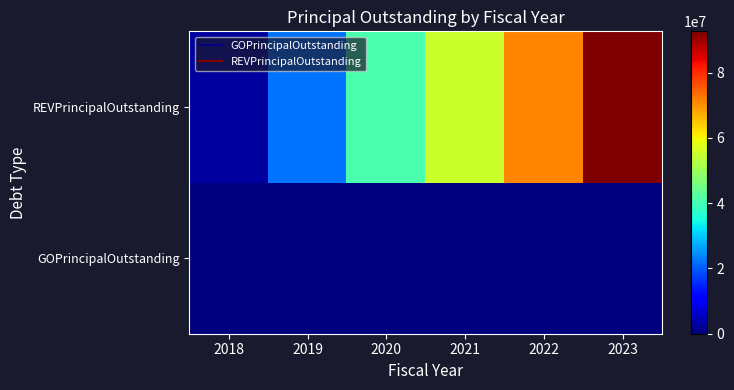

Which series changed the most between 2019 and 2022?

REVPrincipalOutstanding